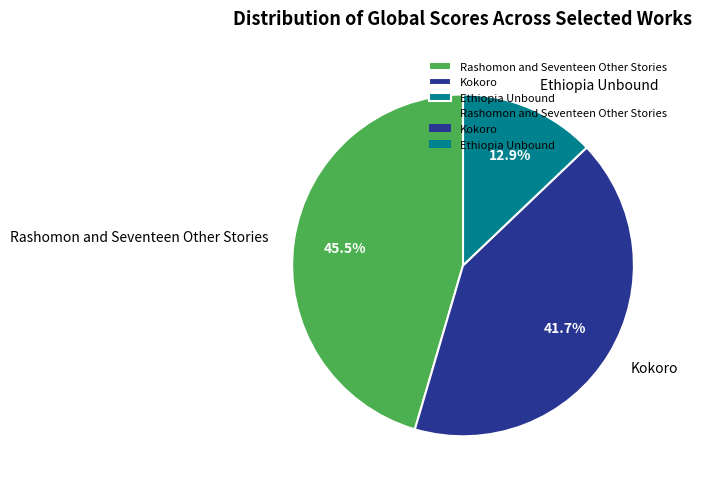

What percentage do Kokoro and Ethiopia Unbound together represent?

54.5%